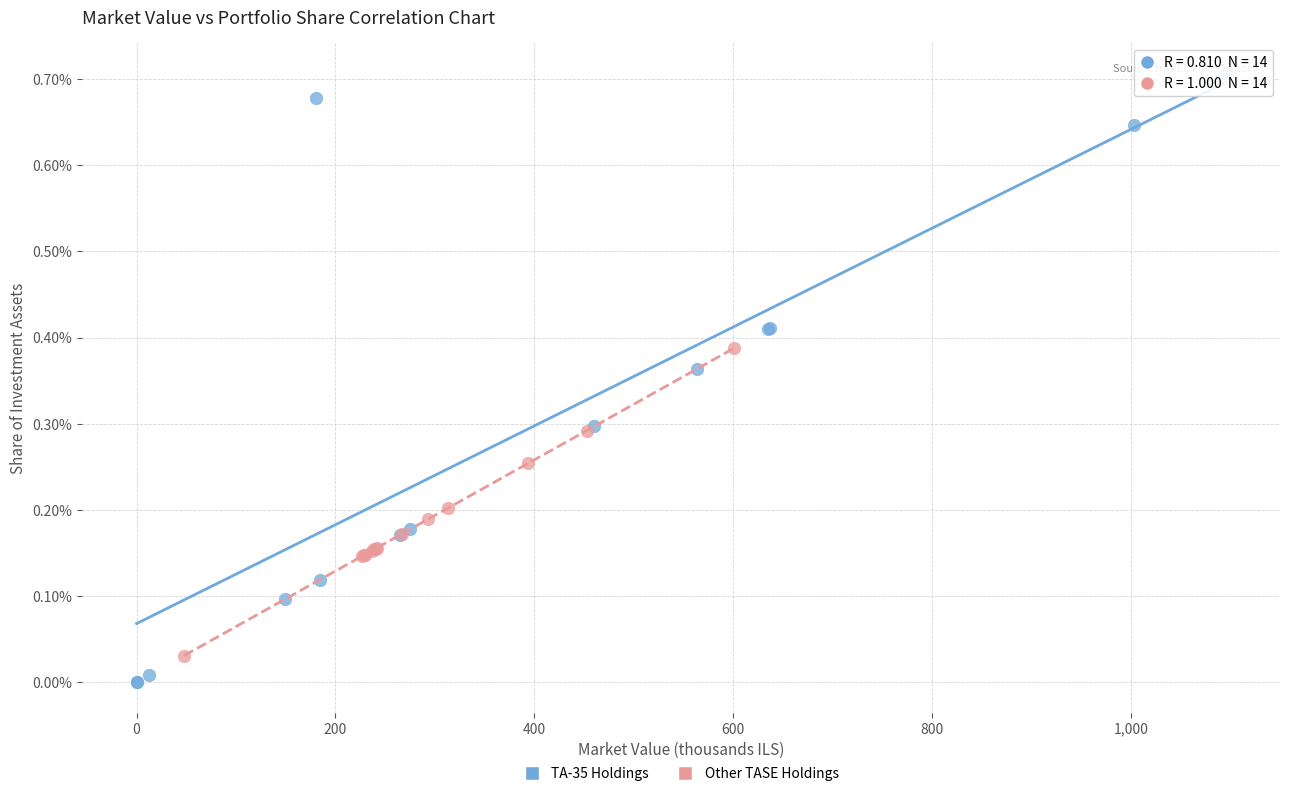

Which series reaches the minimum Y coordinate?

TA-35 Holdings